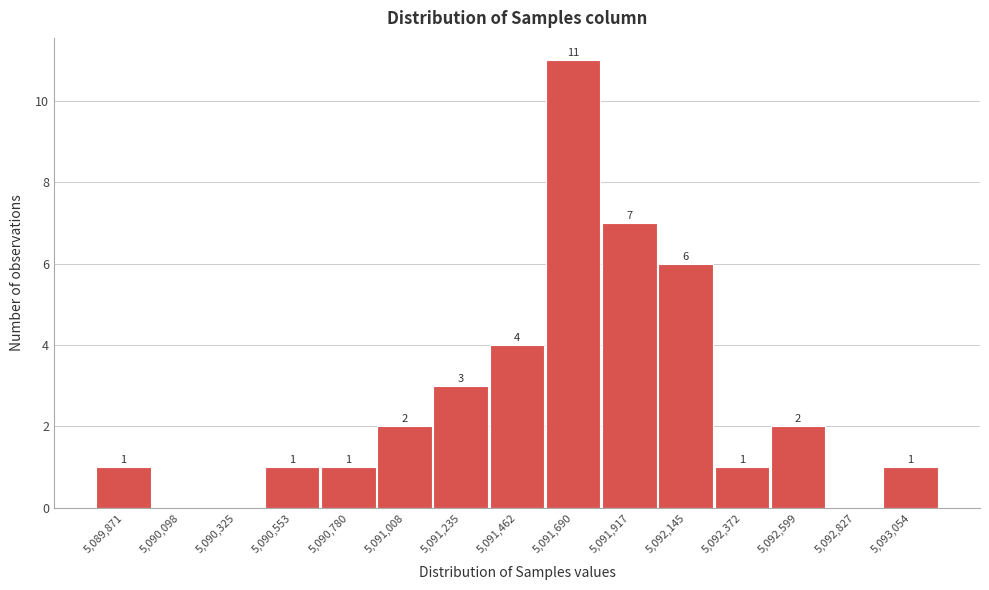

Reading right to left, list all the values displayed in this chart.

5,093,054=1	5,092,827=0	5,092,599=2	5,092,372=1	5,092,145=6	5,091,917=7	5,091,690=11	5,091,462=4	5,091,235=3	5,091,008=2	5,090,780=1	5,090,553=1	5,090,325=0	5,090,098=0	5,089,871=1